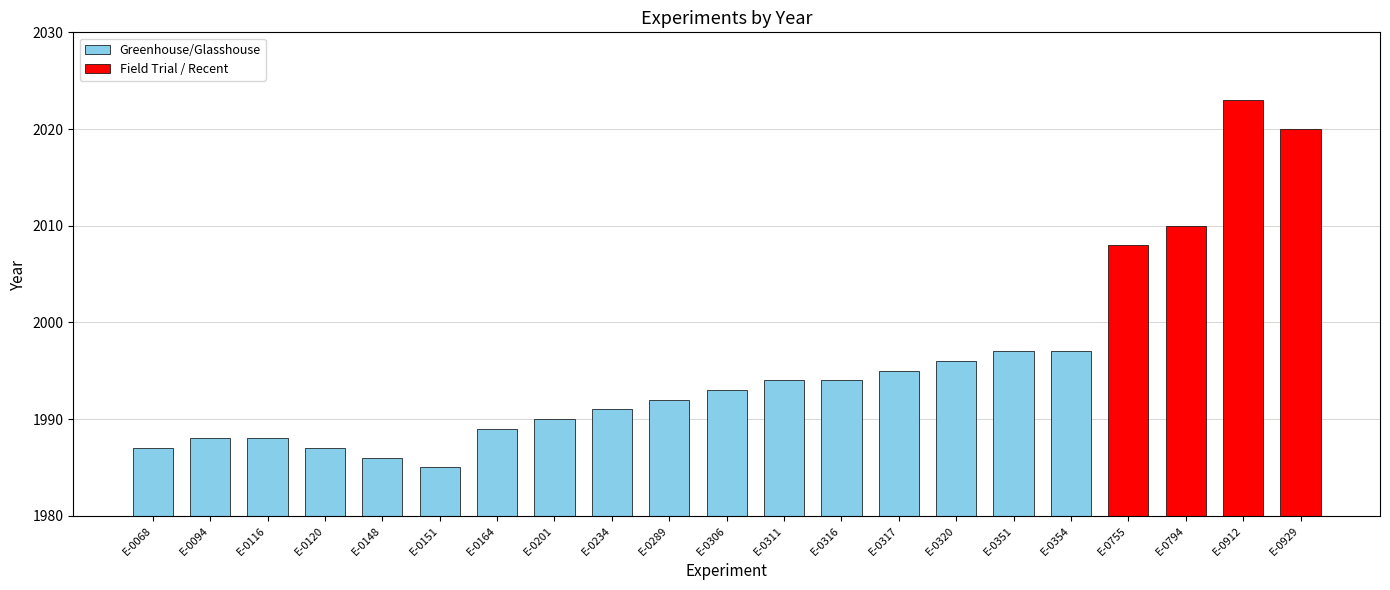

What is the approximate value at E-0929, to the nearest 5?

2020